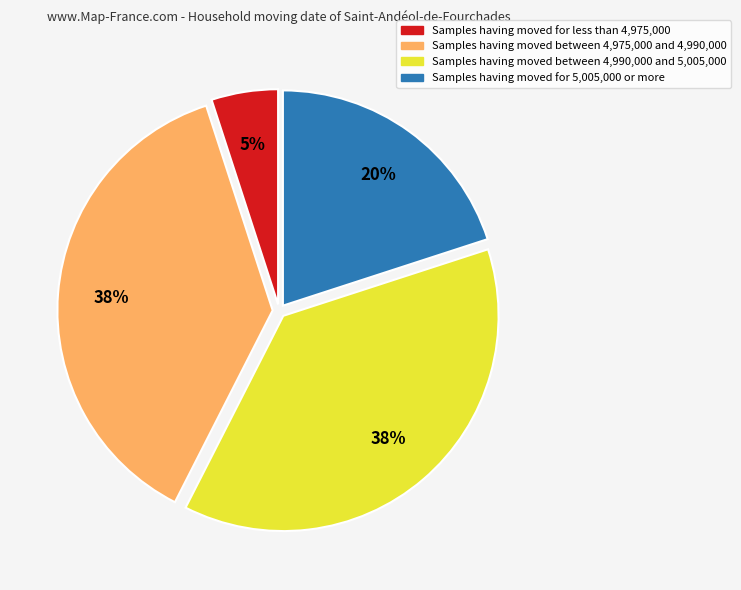

Count the number of slices in the pie.

4